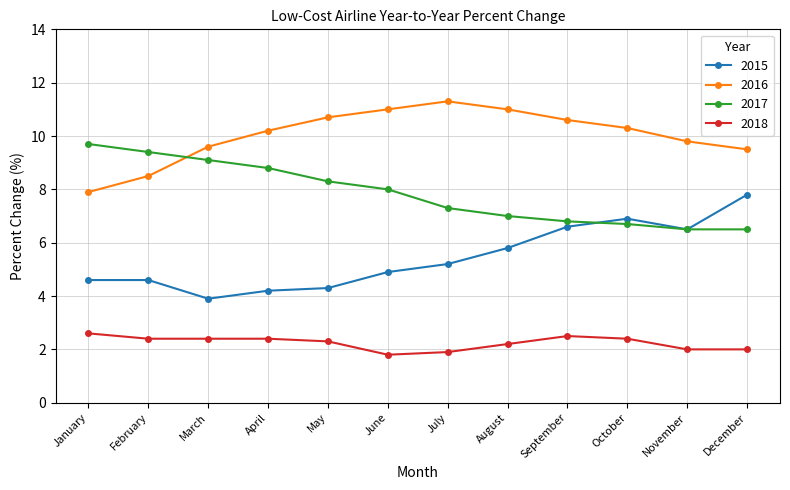

At August, list the series in order from smallest to largest.

2018, 2015, 2017, 2016